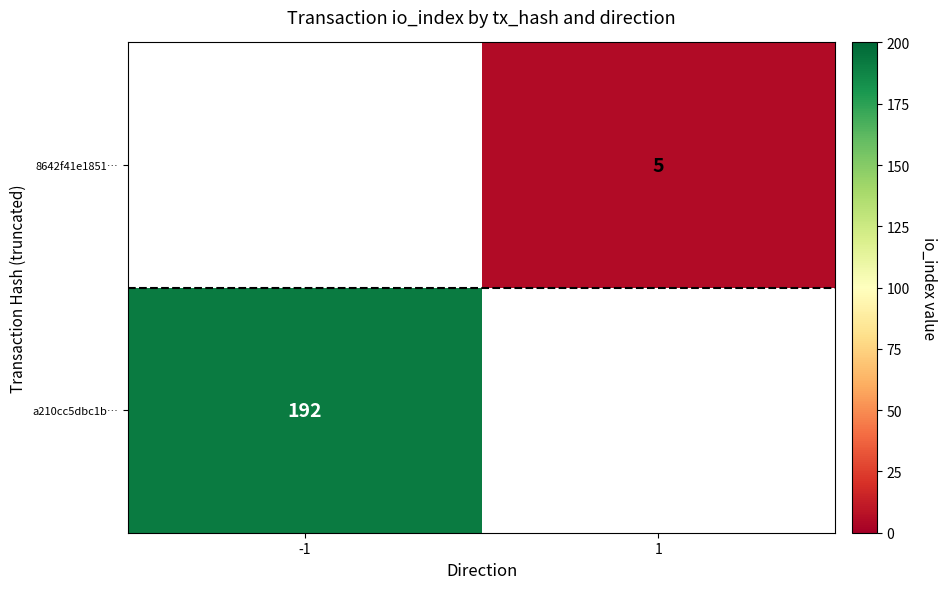

The value of 8642f41e1851… at 1 is 2. True or false?

False